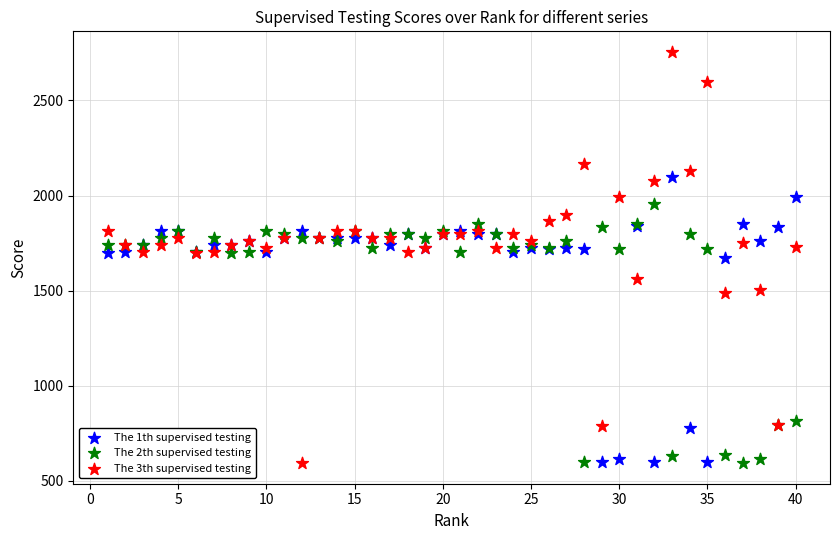

Which series has the widest spread of Y values?

The 3th supervised testing